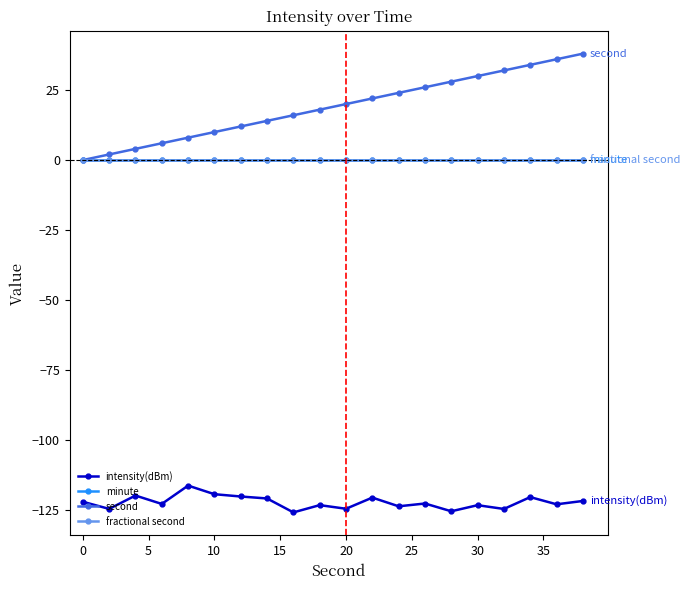

Does the chart have visible grid lines?

No